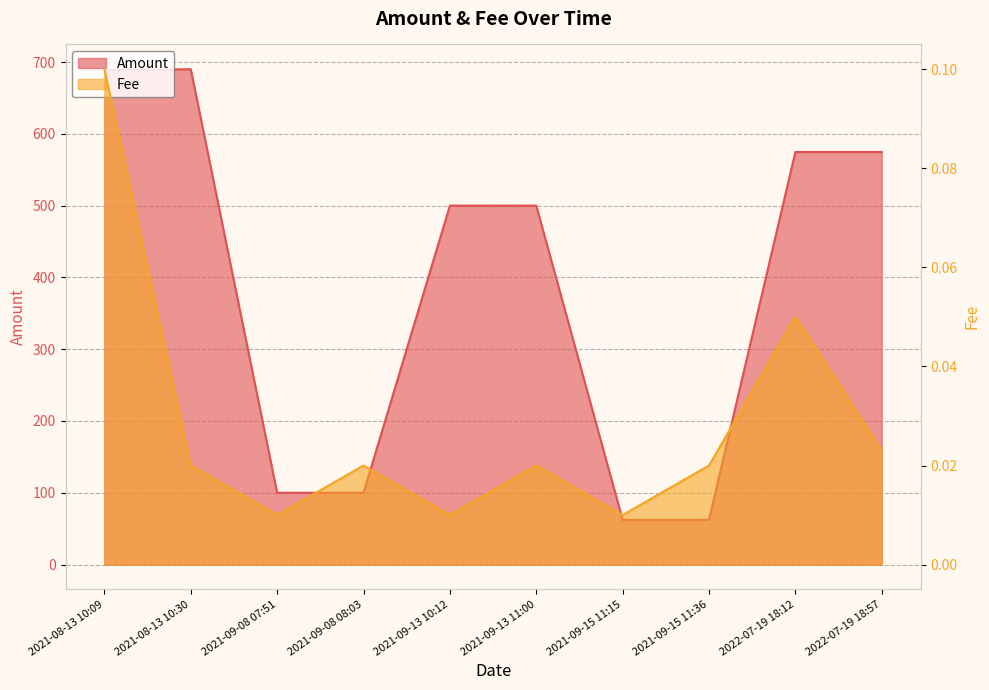

At which label is Fee closest to 0?

2021-09-08 07:51